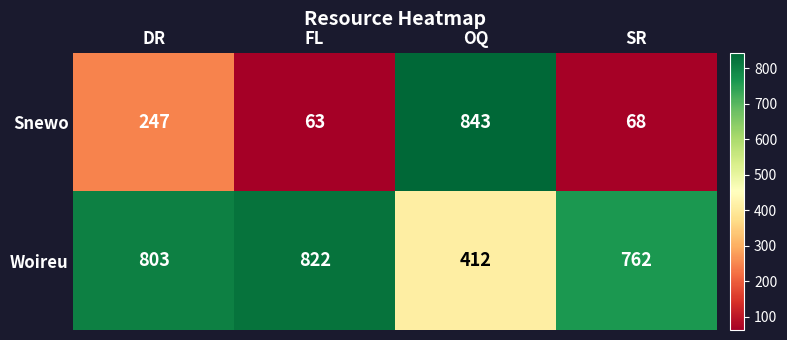

At which label is Woireu closest to 617?

SR